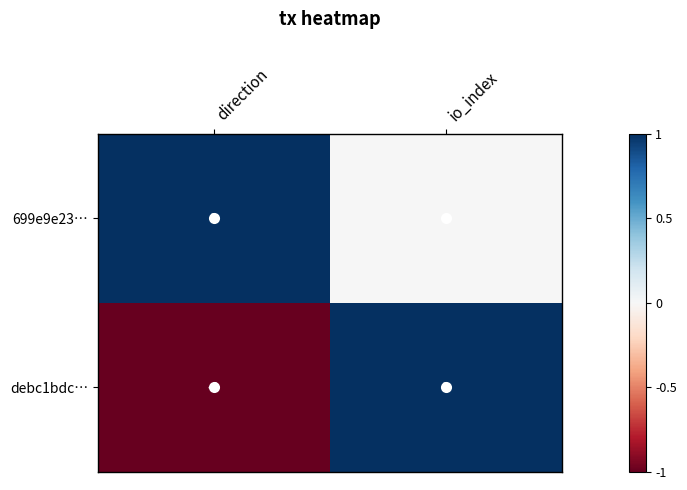

The value of debc1bdc… at direction is -1. True or false?

True